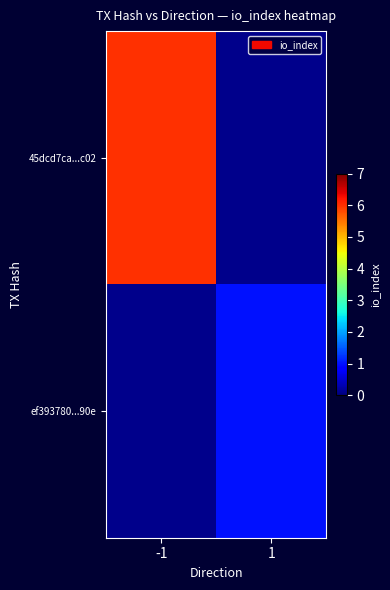

Rank the categories by 45dcd7ca...c02 value from highest to lowest.

-1, 1